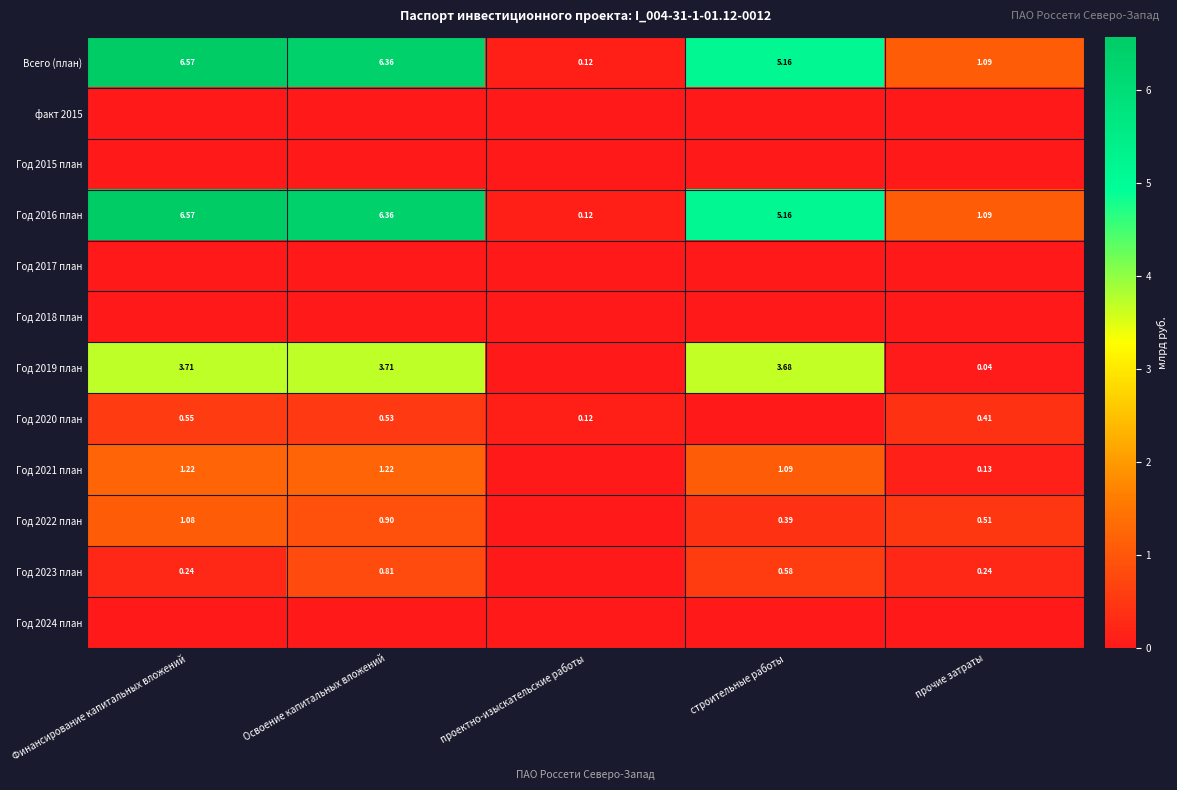

Which category has the lowest value in the Год 2016 план series?

проектно-изыскательские работы